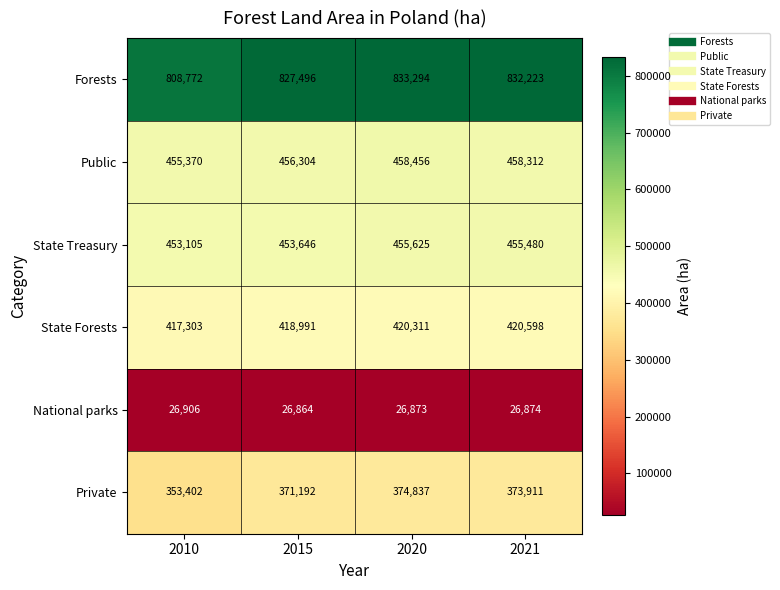

How many categories are shown in the chart?

4